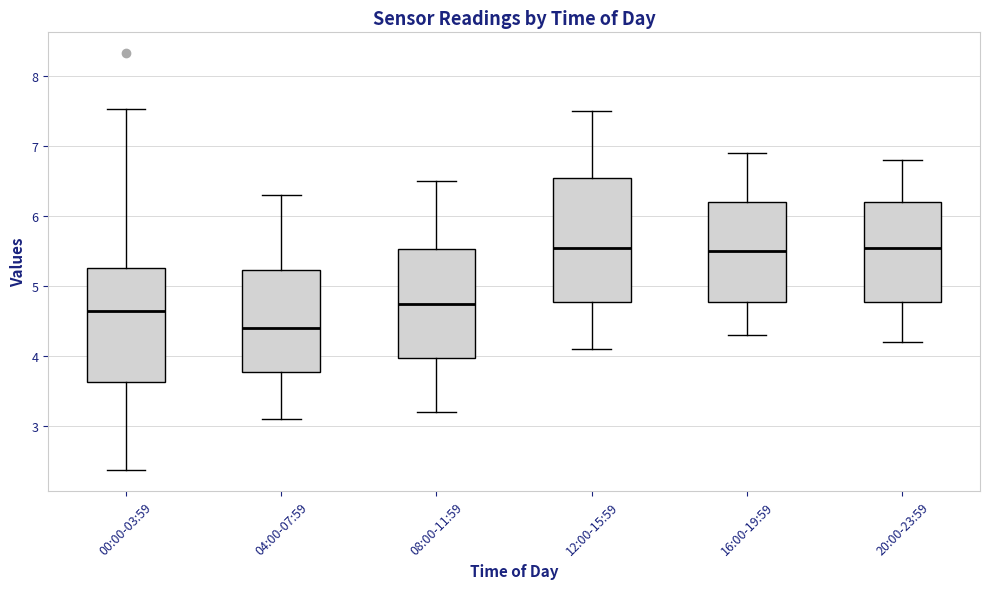

Comparing the boxes themselves (not the whiskers), which one is the tallest?

12:00-15:59